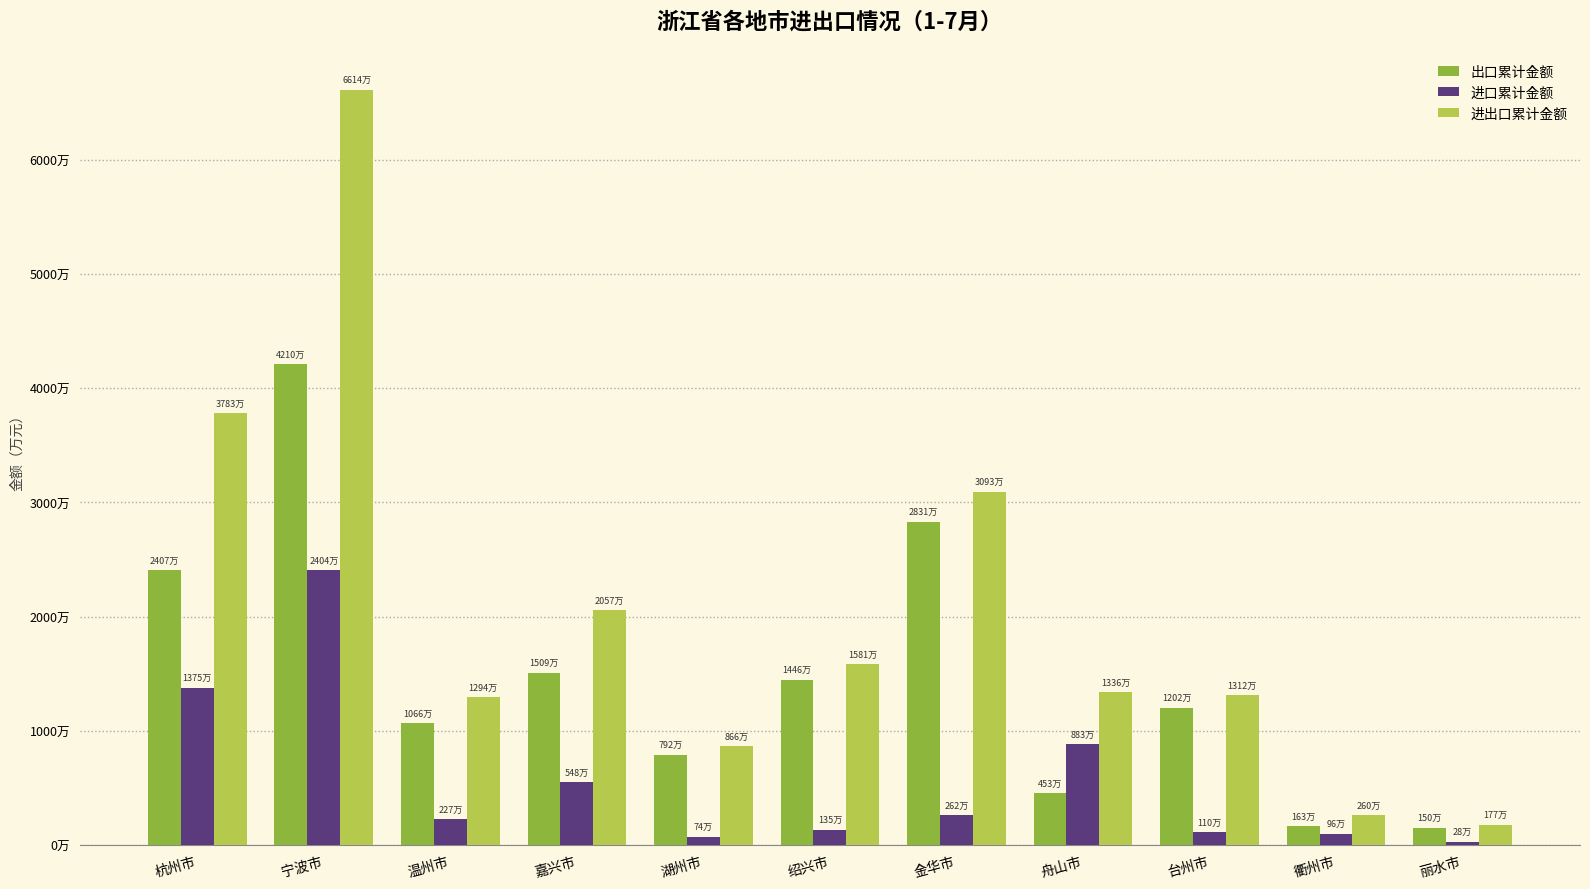

The 出口累计金额 series shows 37423456 at 杭州市. True or false?

False